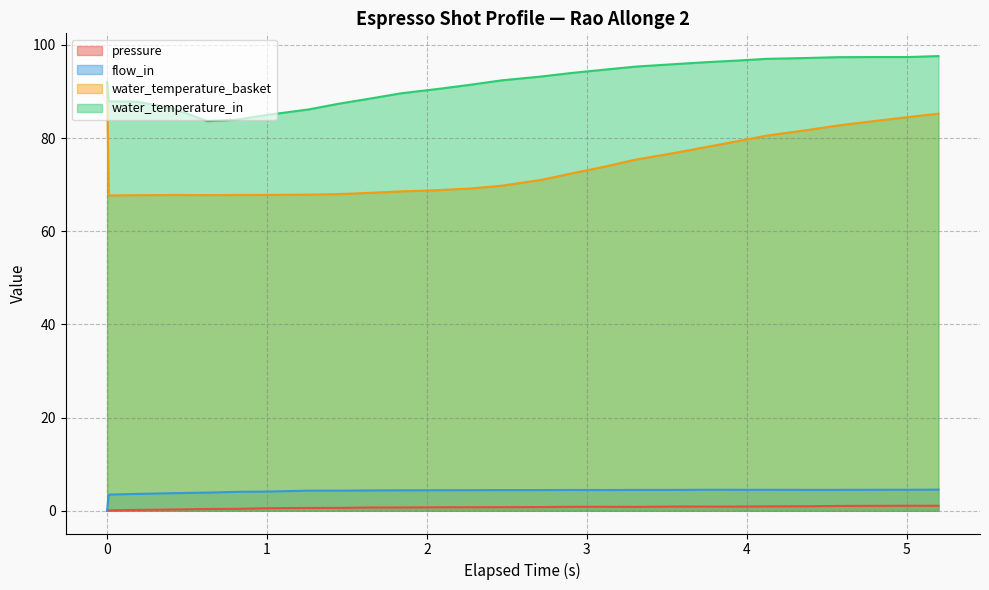

What is the greatest value displayed?

97.6